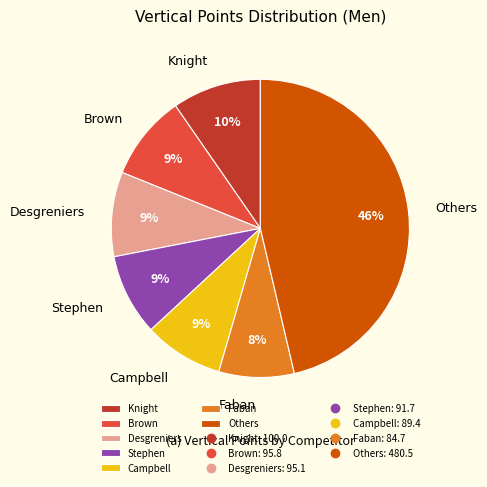

To the nearest percent, what percentage of the pie is Faban?

8%